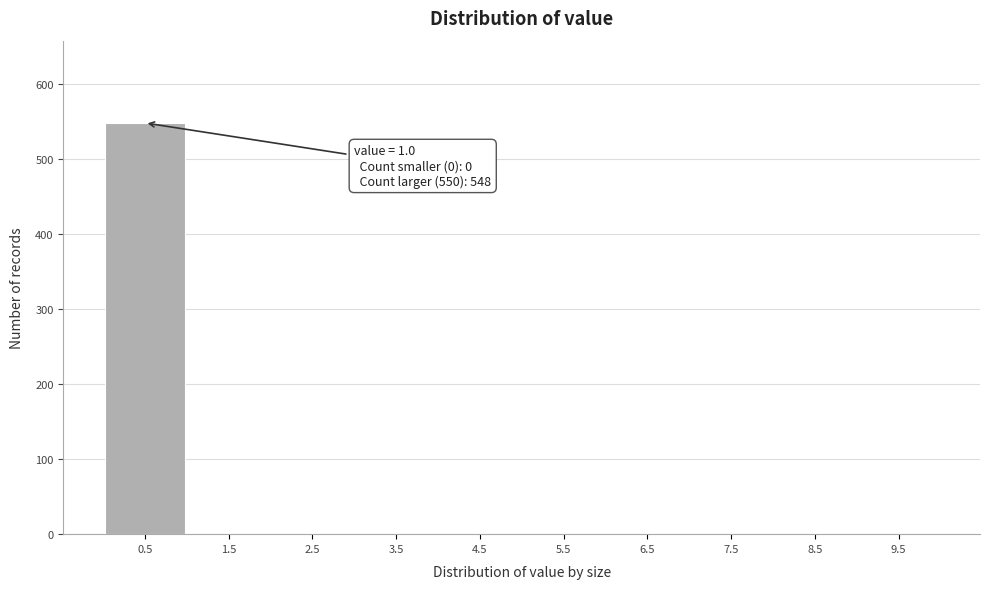

Reading left to right, what are all the values shown in this chart?

0.5=548	1.5=0	2.5=0	3.5=0	4.5=0	5.5=0	6.5=0	7.5=0	8.5=0	9.5=0